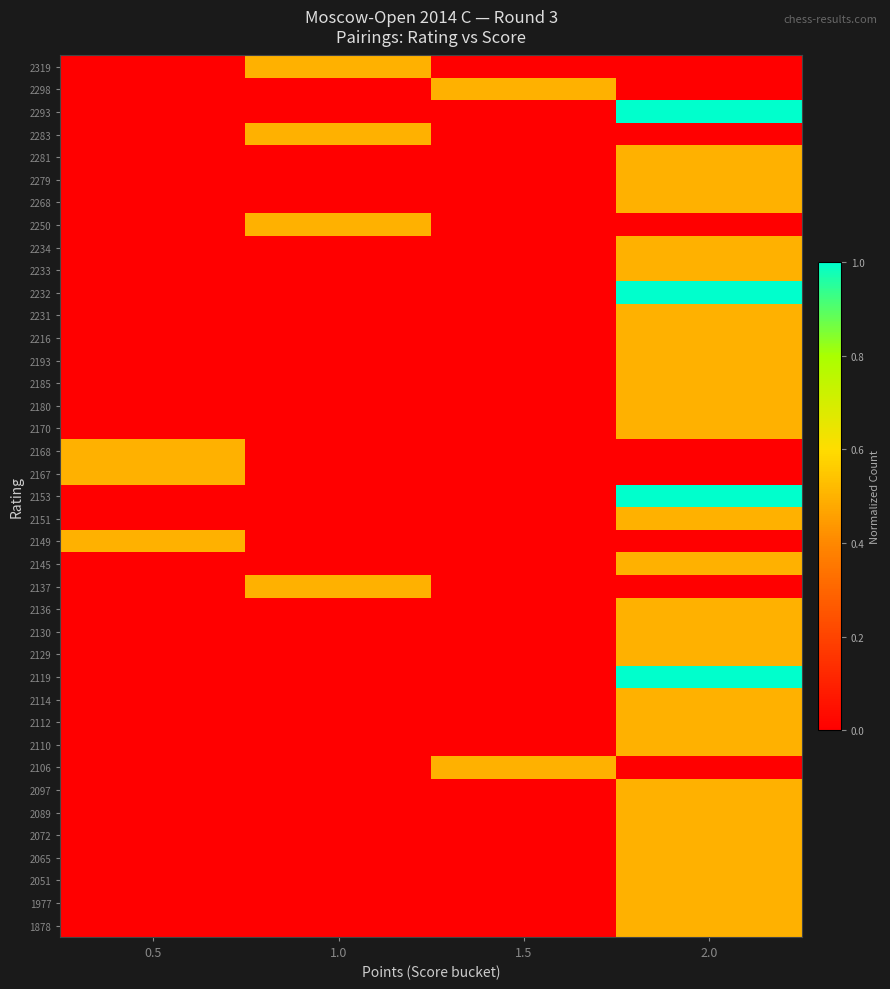

At which category does the chart reach its peak across all series?

2.0